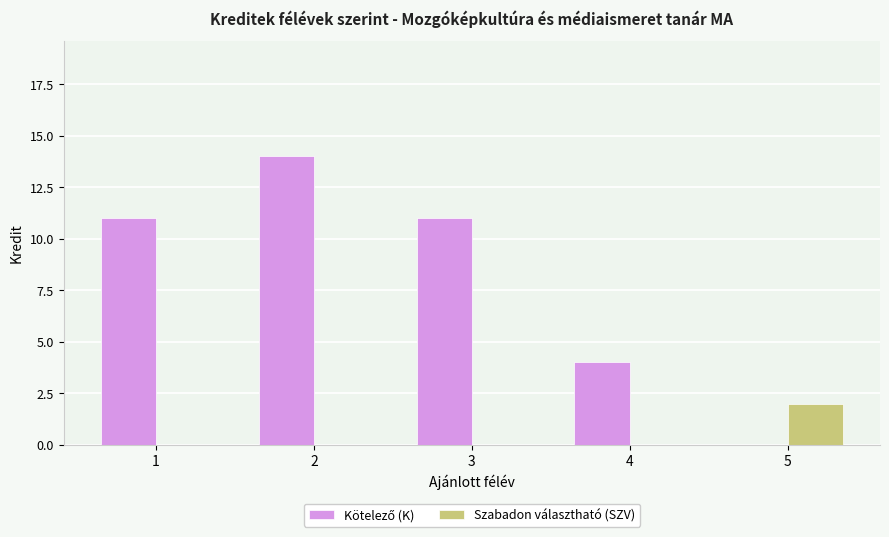

What is the greatest value displayed?

14